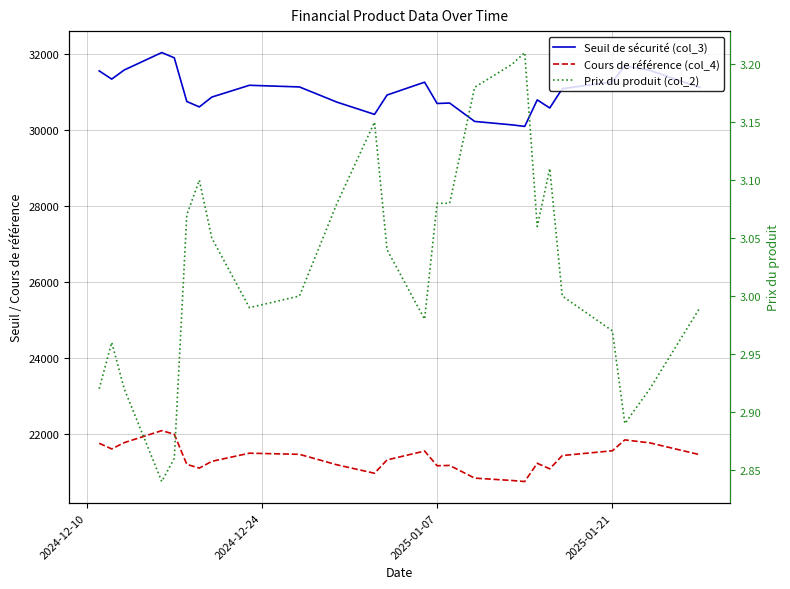

What is the total value across all series at 2025-01-21?

52840.9